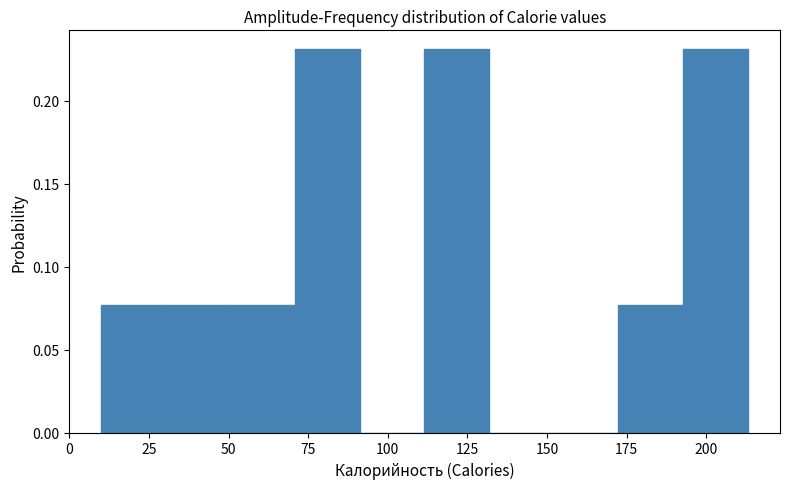

Reading left to right, transcribe this chart: for each bar, give the range it covers on the x-axis and its height. Neither the bar edges nor the heights are printed on the chart, so give them approximately, as read against the axes.

10 to 30: 0.075
30 to 50: 0.075
50 to 70: 0.075
70 to 90: 0.230
90 to 110: 0
110 to 130: 0.230
130 to 150: 0
150 to 170: 0
170 to 195: 0.075
195 to 215: 0.230